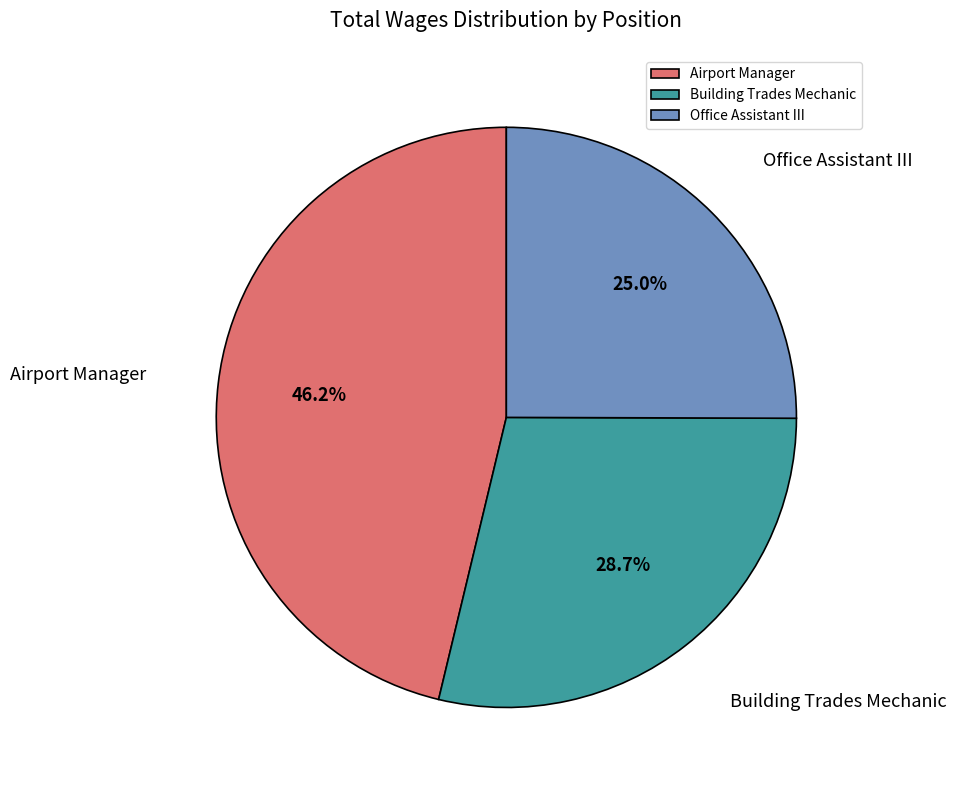

Which slice is the smallest?

Office Assistant III